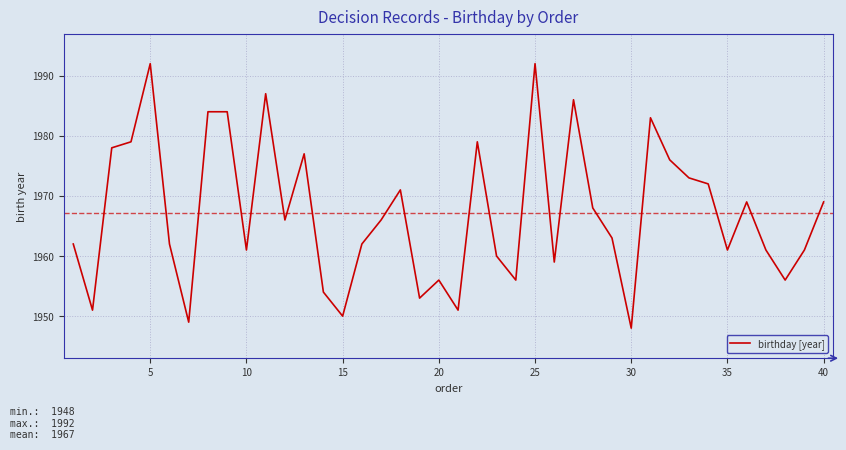

What is the maximum value shown in the chart?

1992